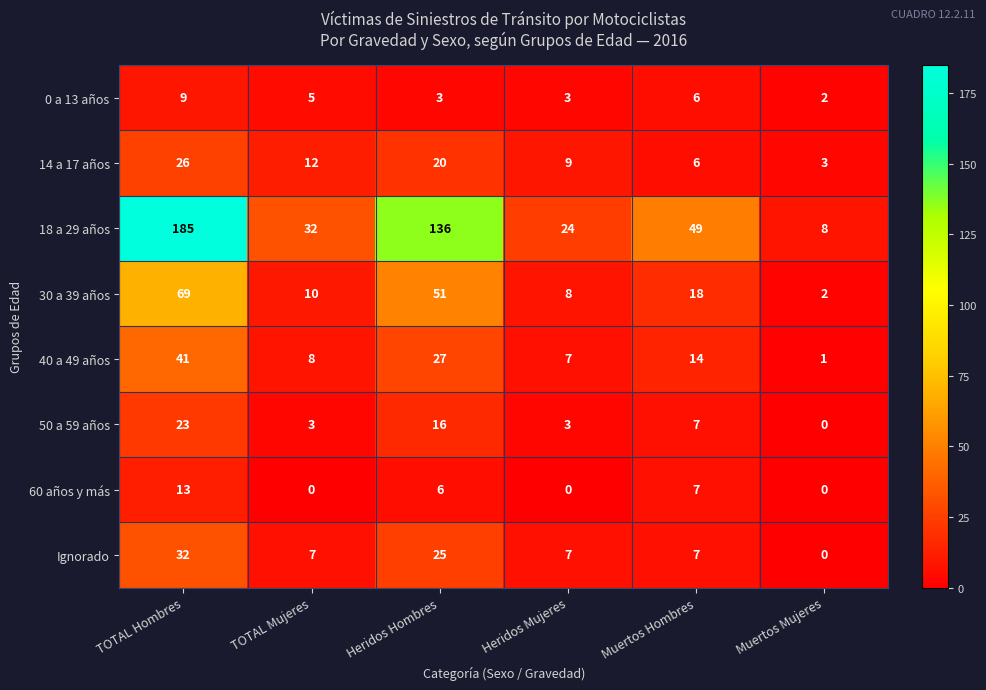

What is the total value across all series at TOTAL Mujeres?

77